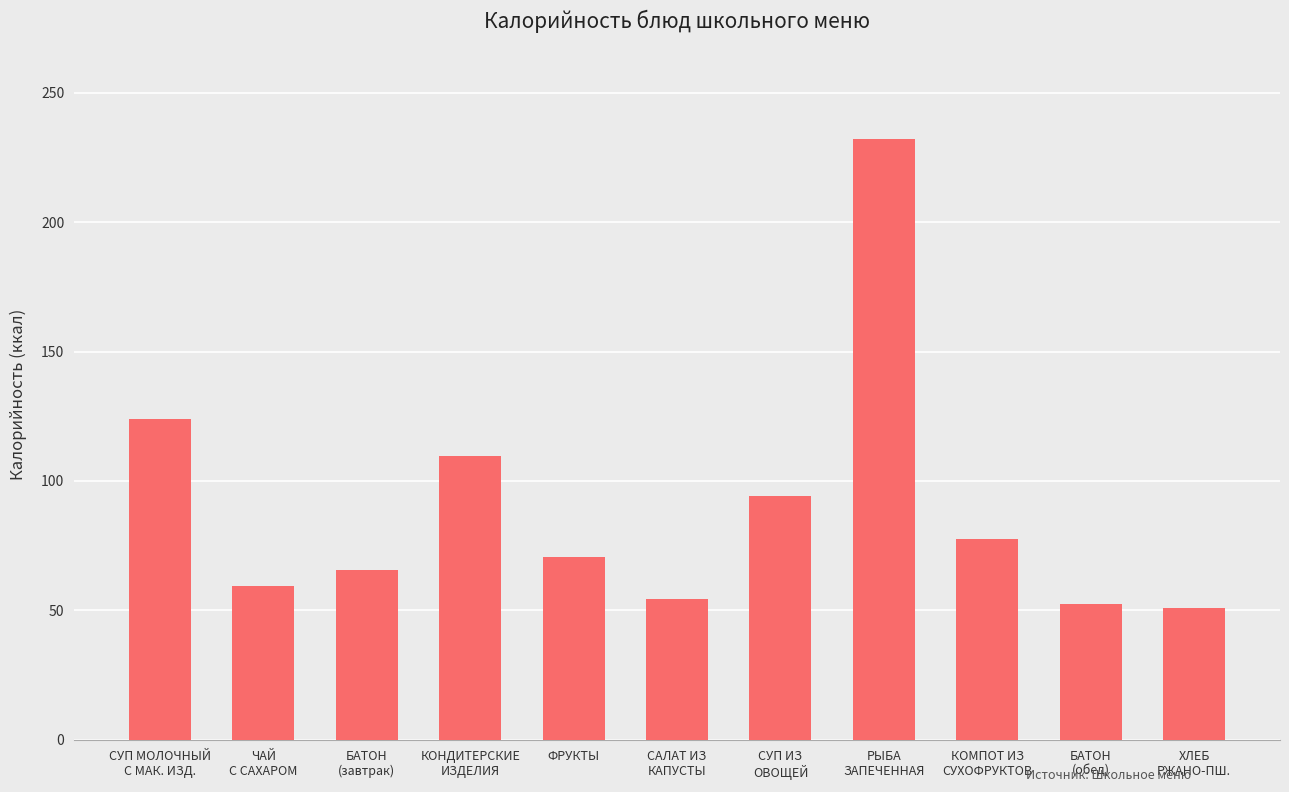

Reading left to right, transcribe all the data shown in this chart.

124.0	59.3	65.5	109.8	70.5	54.3	94.3	232.0	77.4	52.4	51.0